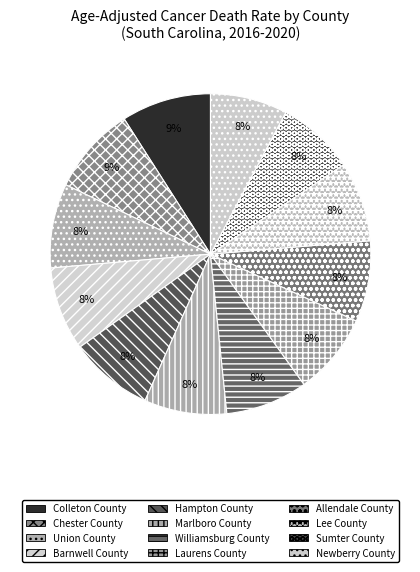

To the nearest percent, what is the difference between the largest and smallest slice percentages?

1%